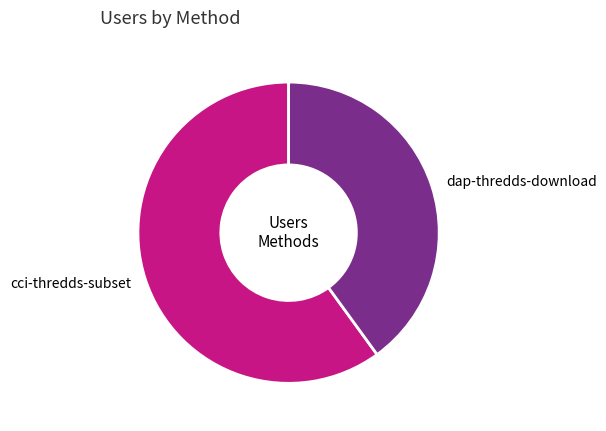

Is there a majority slice in this chart?

Yes